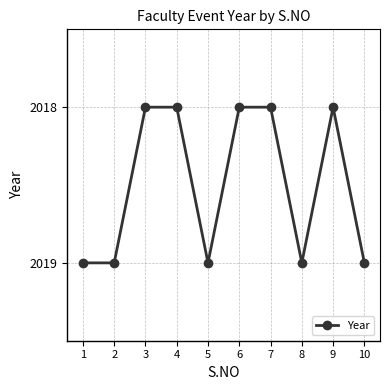

Reading left to right, what are all the values shown in this chart?

1=2019	2=2019	3=2018	4=2018	5=2019	6=2018	7=2018	8=2019	9=2018	10=2019